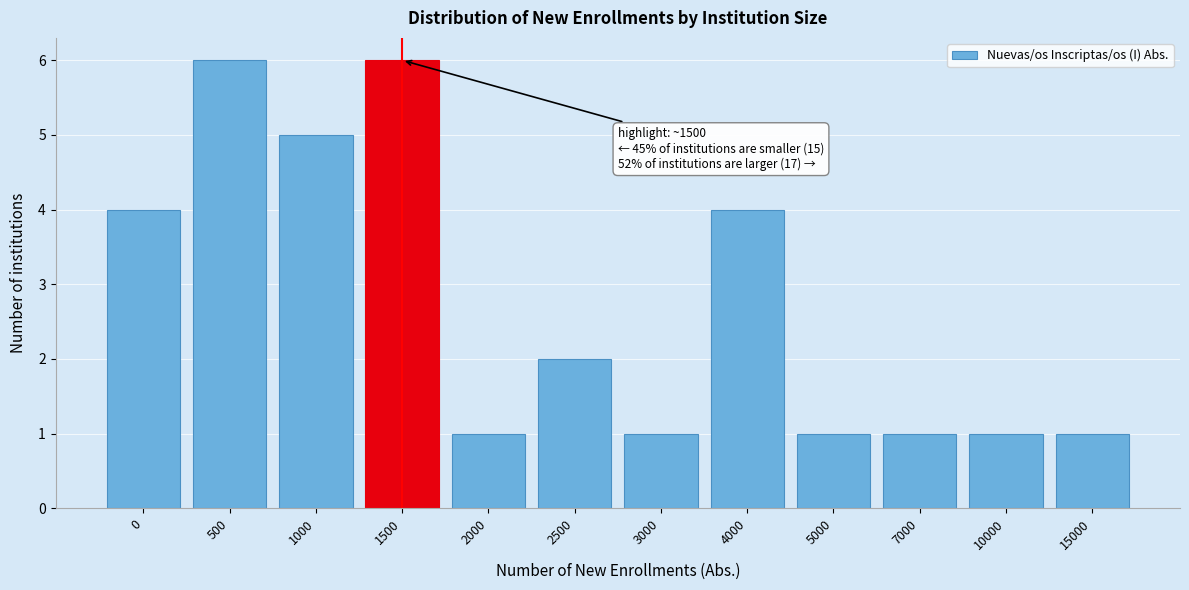

Reading left to right, extract all data points from this chart.

4	6	5	6	1	2	1	4	1	1	1	1